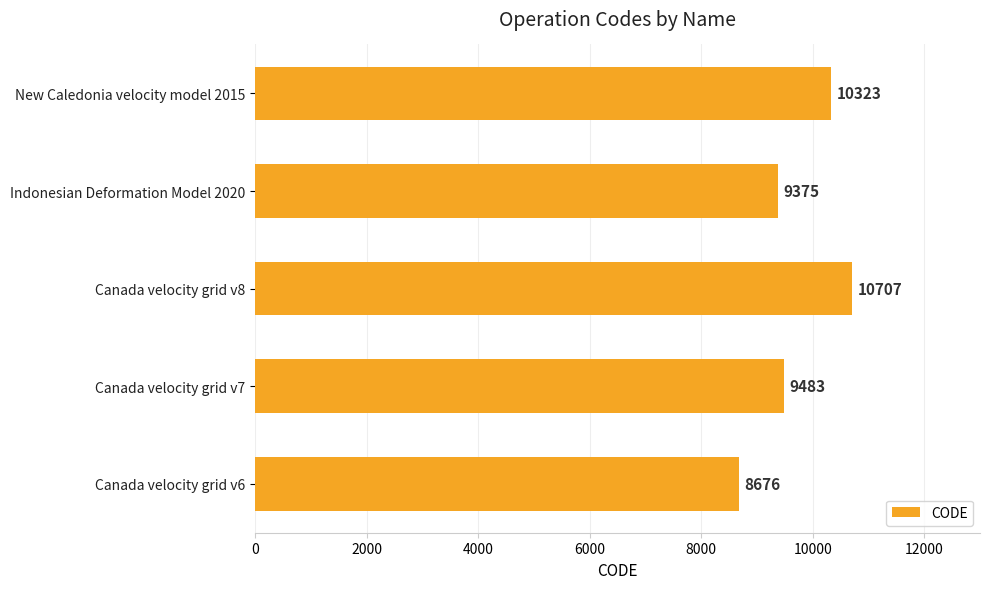

What is the average value?

9713